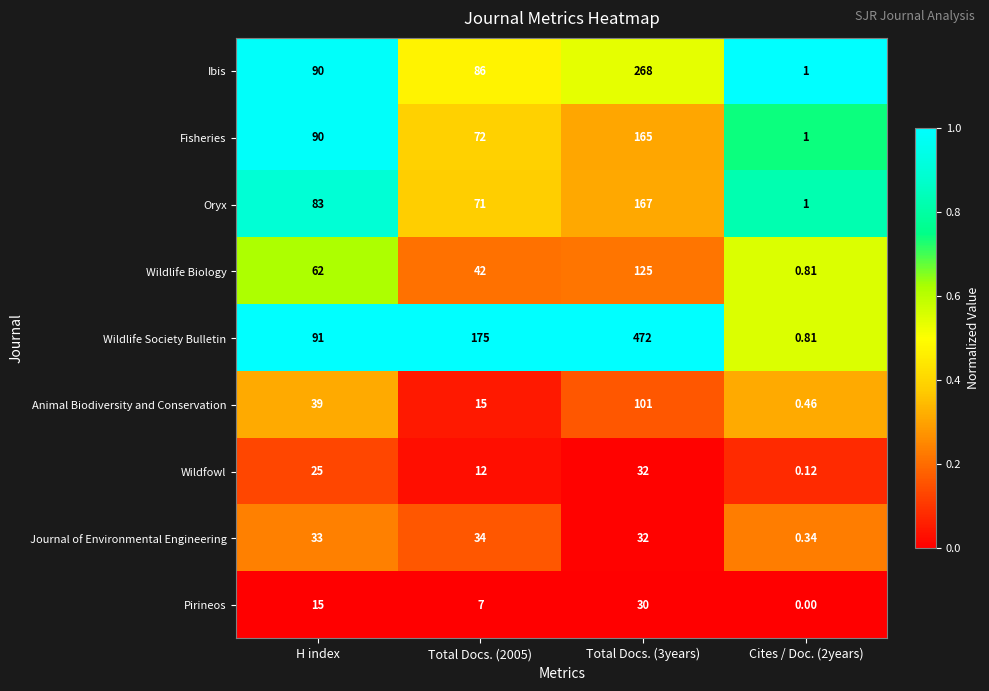

What is the greatest value displayed?

472.0